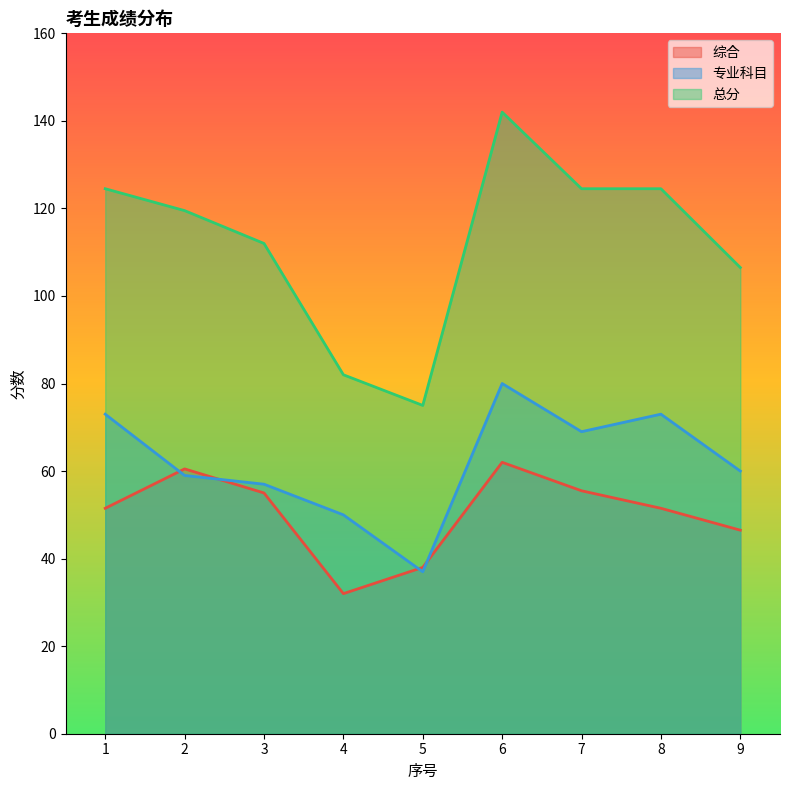

True or false: 综合 has more than 0 interior local peaks.

True